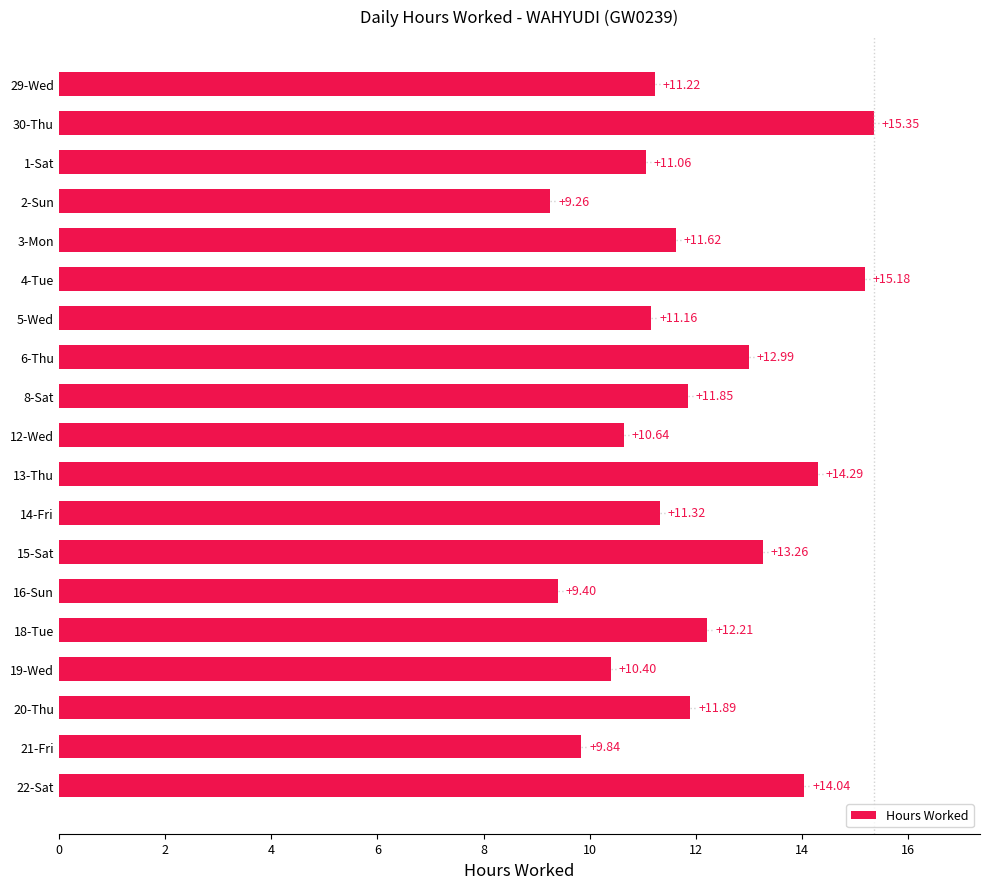

What is the smallest value displayed?

9.3